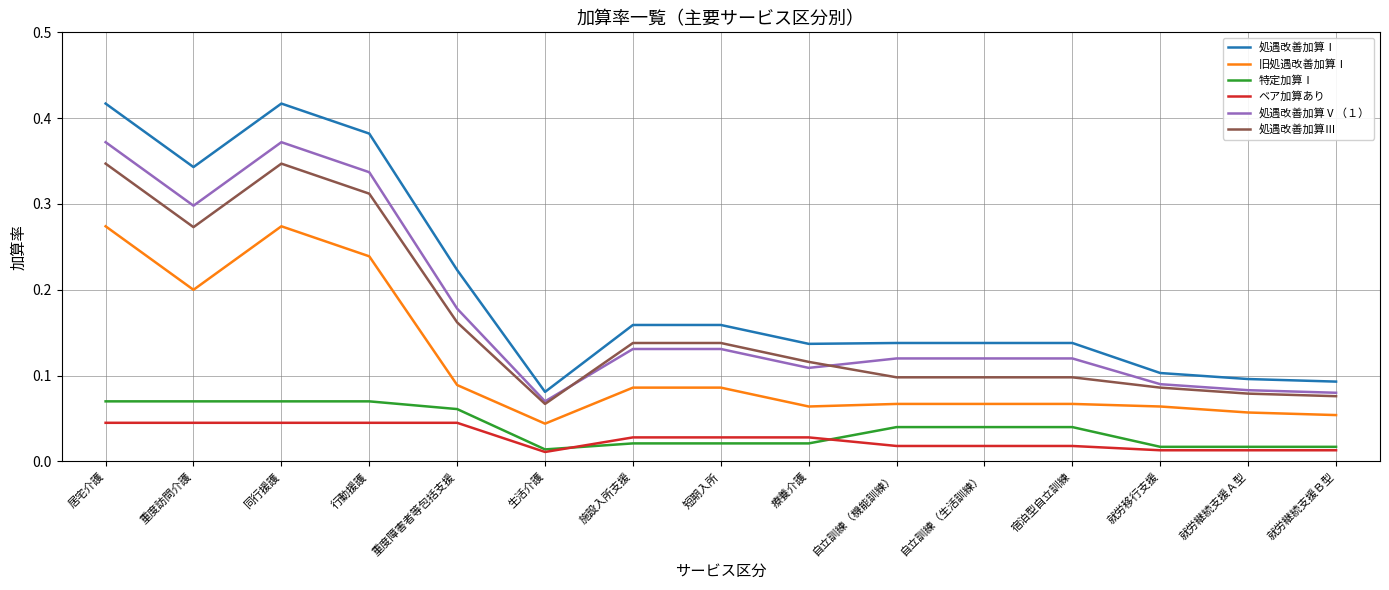

True or false: 処遇改善加算Ⅲ and 特定加算Ⅰ intersect in this chart.

False